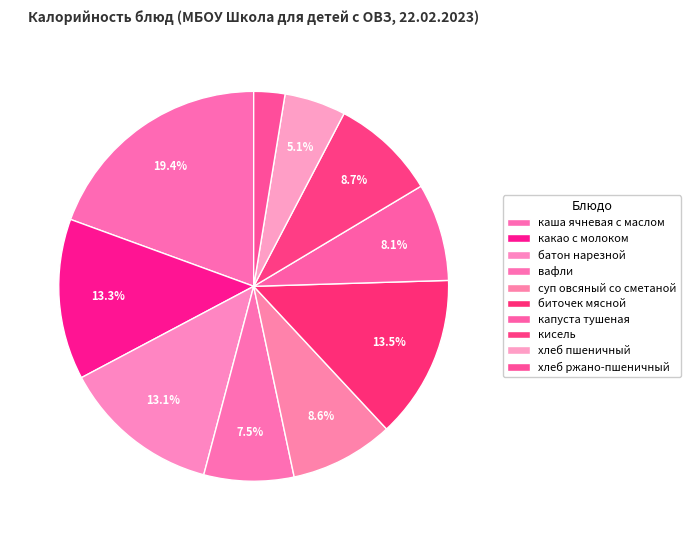

Count the number of slices in the pie.

10